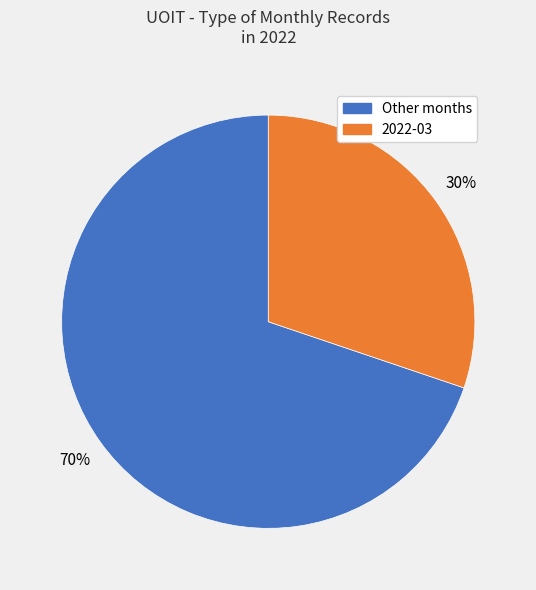

To the nearest percent, what is the average slice percentage?

50%